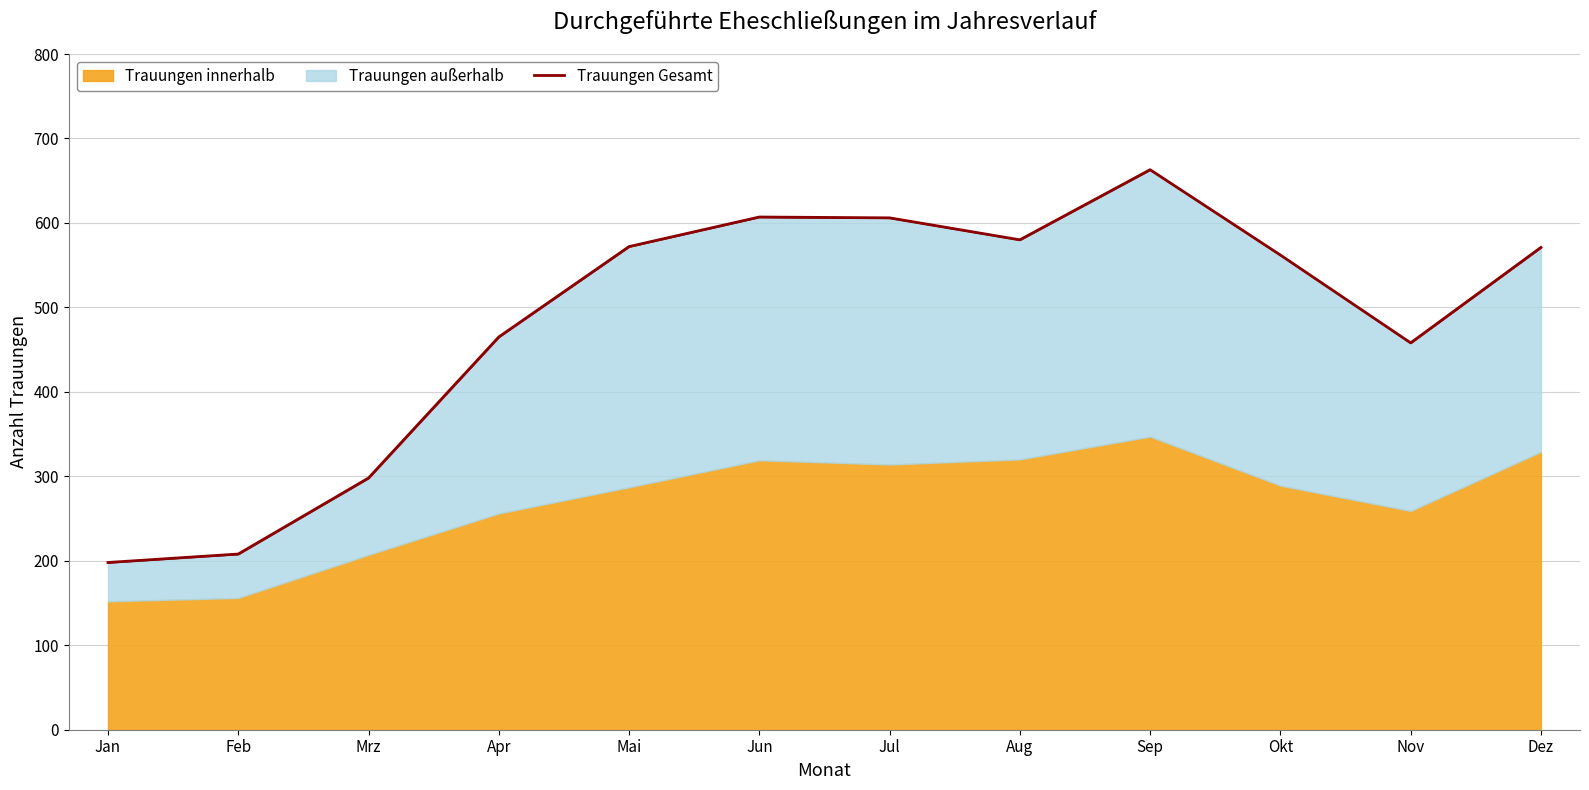

How many interior local peaks (higher than both neighbors) does the data have?

2